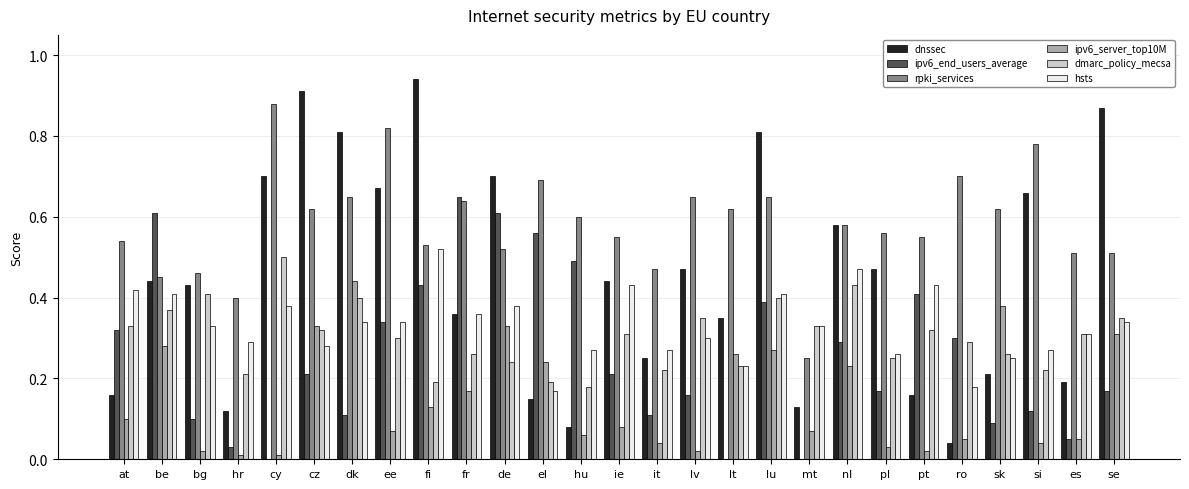

Which label corresponds to the largest value in the chart?

fi